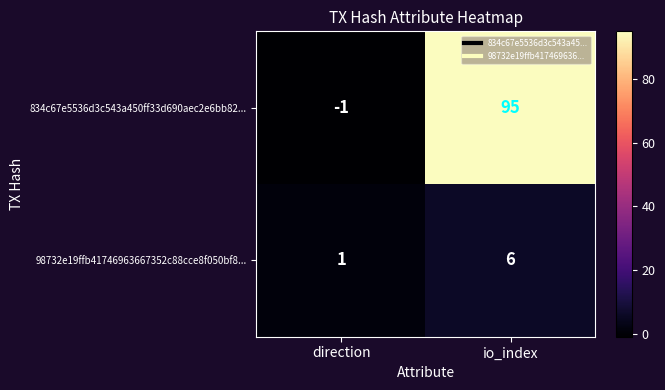

What is the difference between the maximum and minimum values in the 834c67e5536d3c543a450ff33d690aec2e6bb82... series?

96